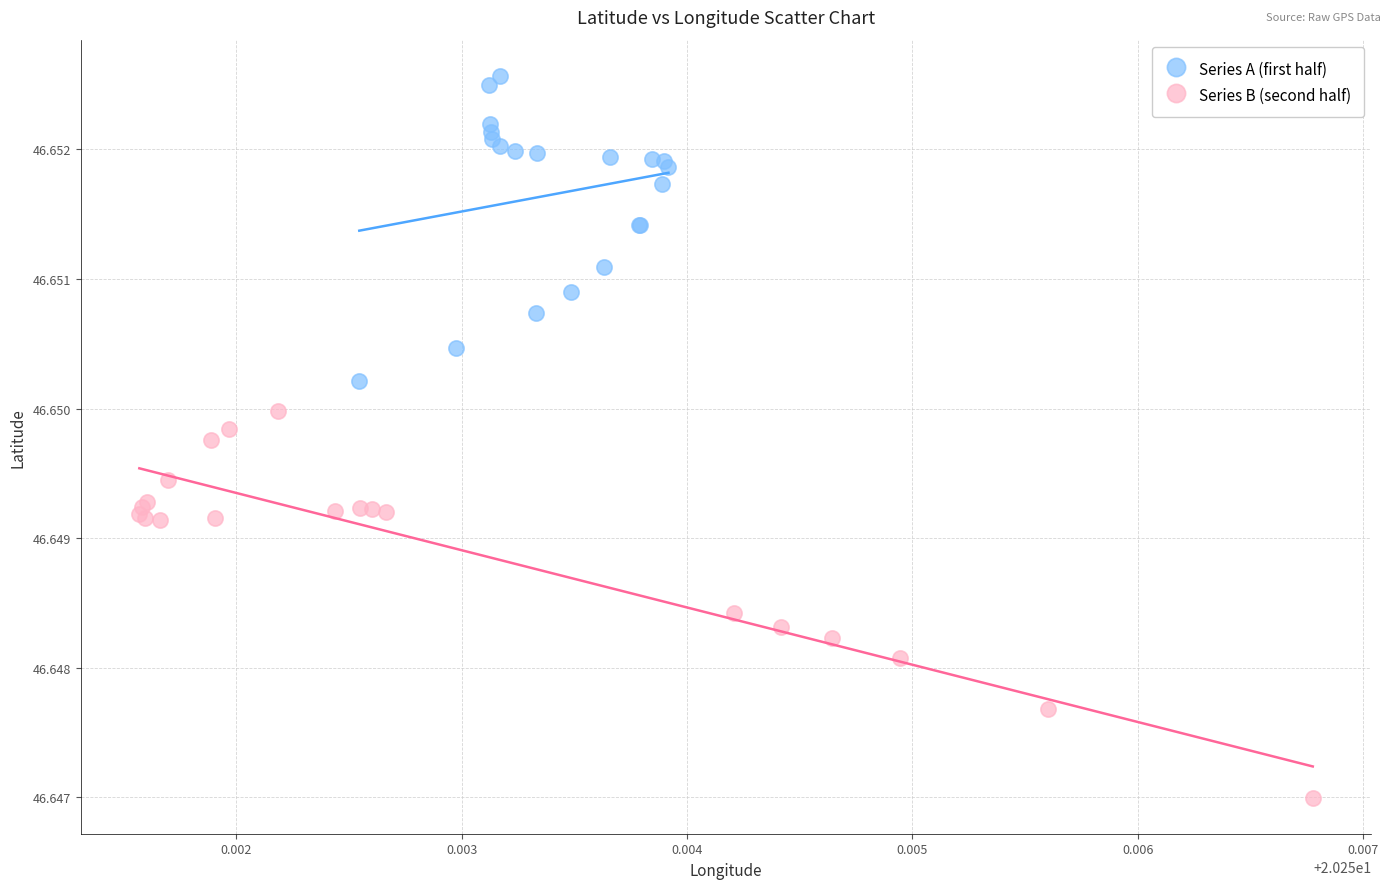

Which series contains the highest Y value?

Series A (first half)